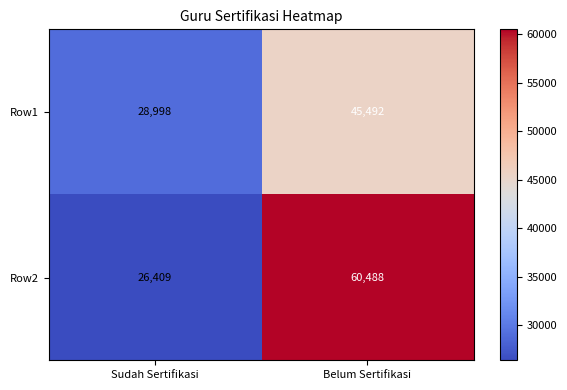

At which label does Row2 reach its minimum?

Sudah Sertifikasi